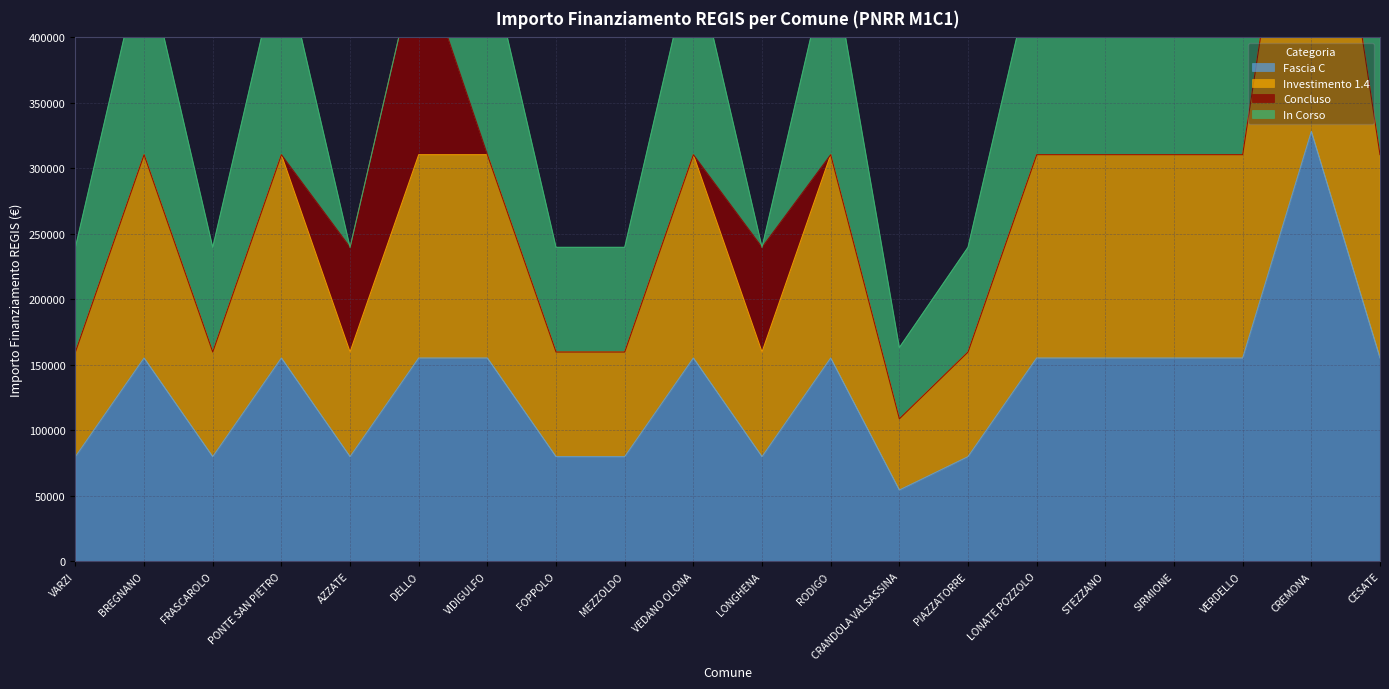

What is the label of the 6th point from the right?

LONATE POZZOLO